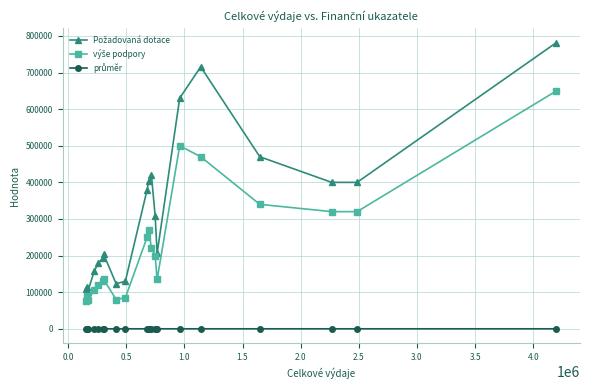

What is the maximum value shown in the chart?

782000.0